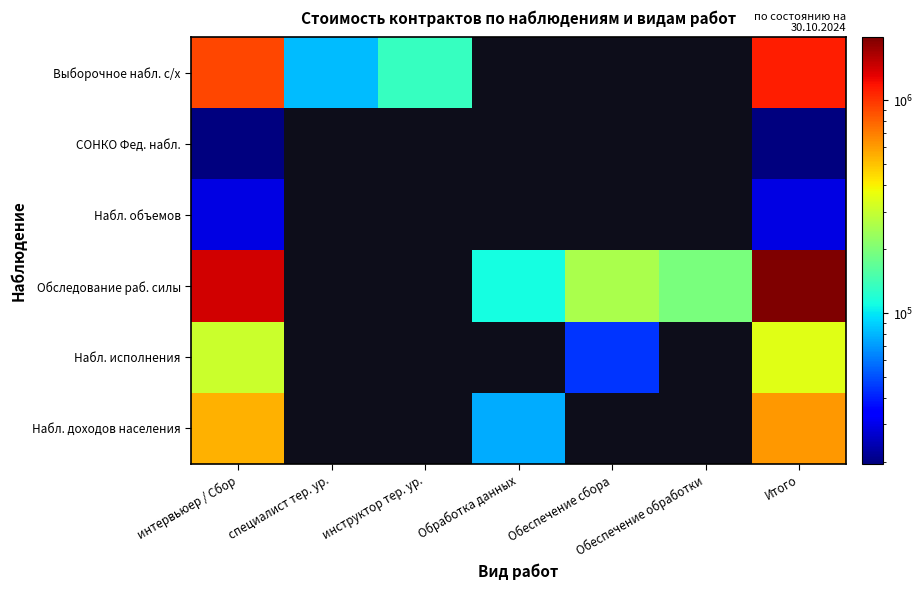

Which series has the largest range (max minus min)?

Обследование раб. силы